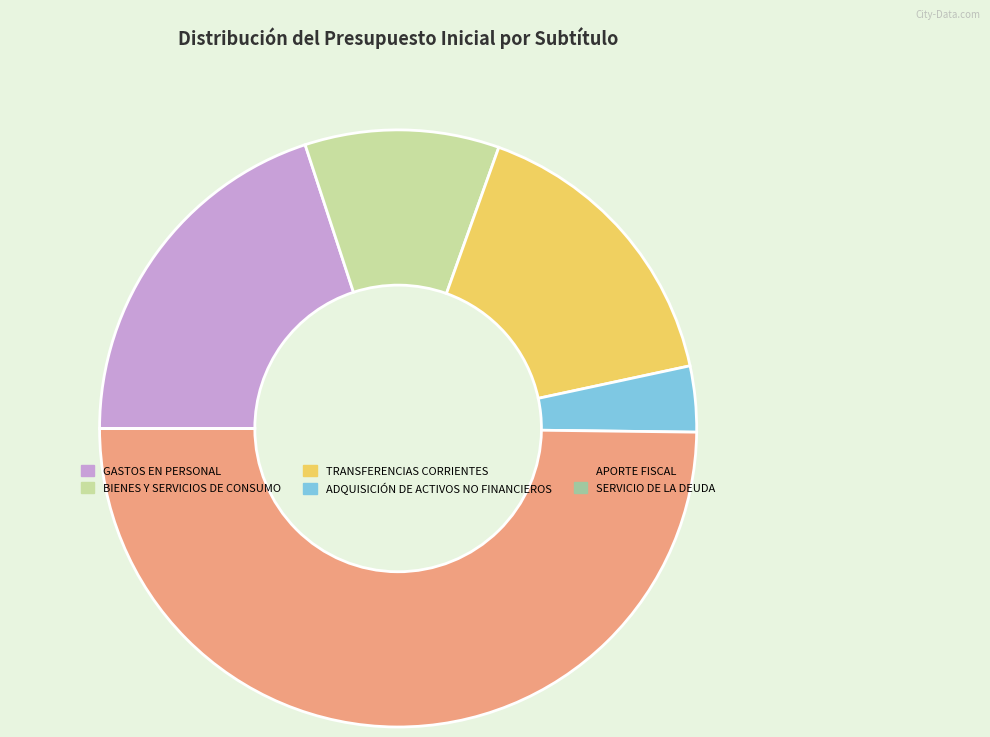

The APORTE FISCAL slice represents 50% of the pie. True or false?

True